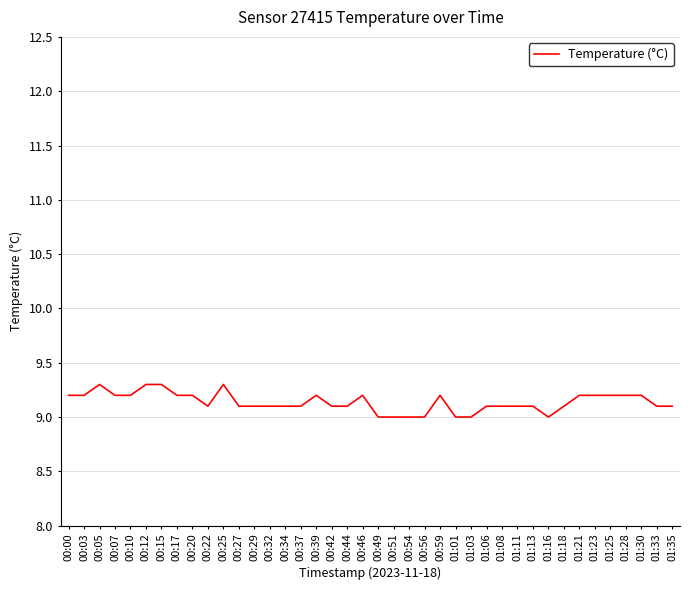

Is it true that the value at 01:33 is 5.2?

False